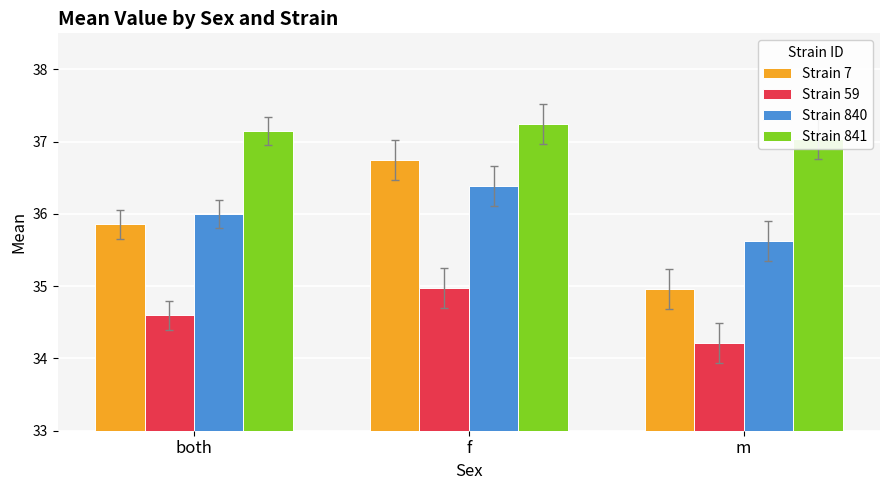

What is the sum of the Strain 840 values at f and m?

72.0